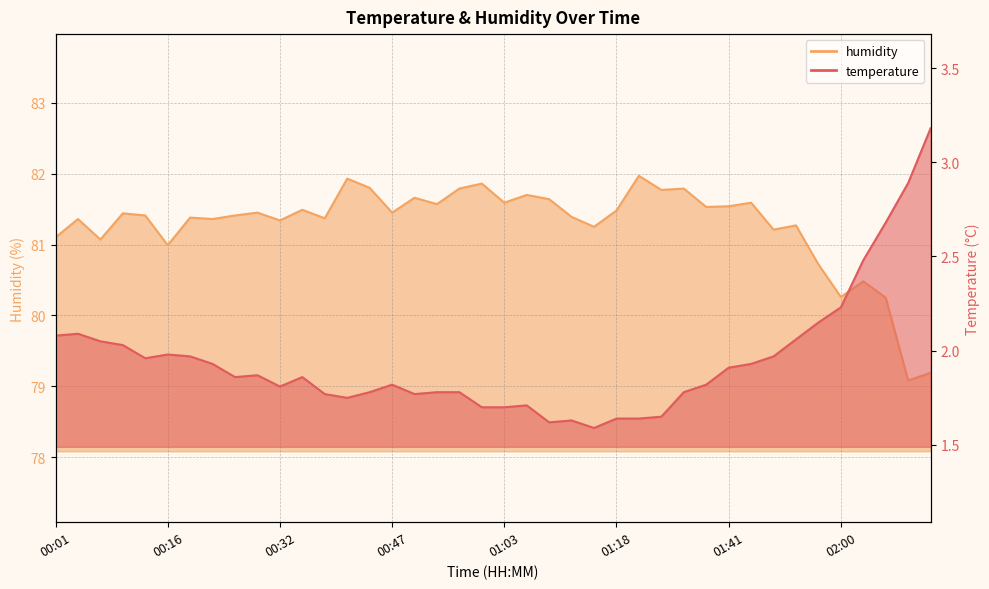

What is the greatest value displayed?

82.0